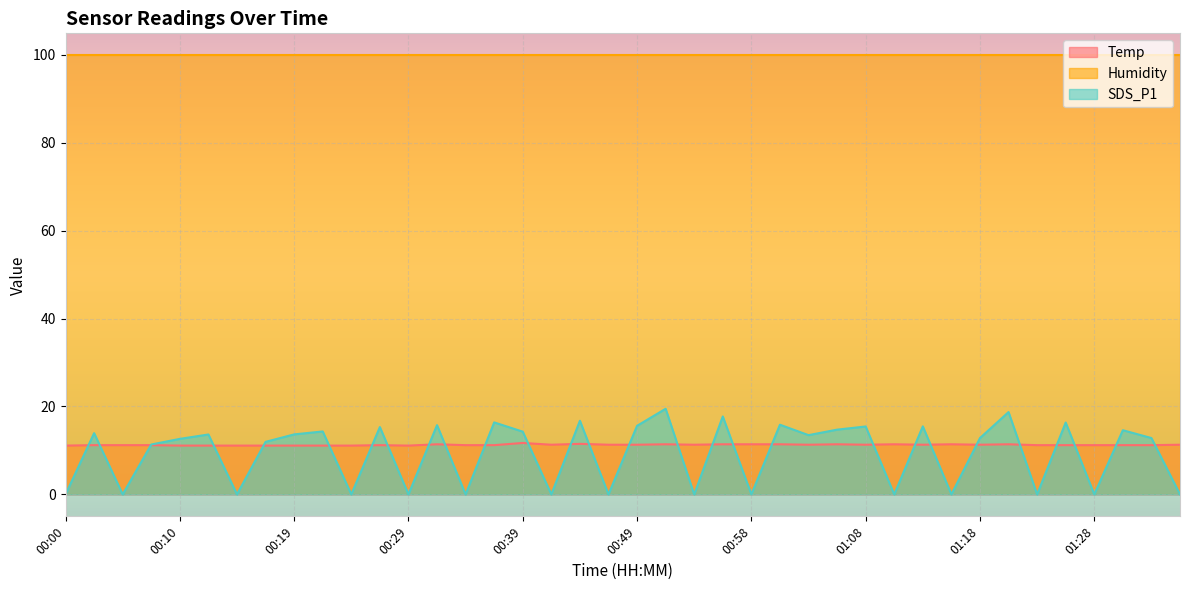

What is the maximum value for Humidity?

99.9